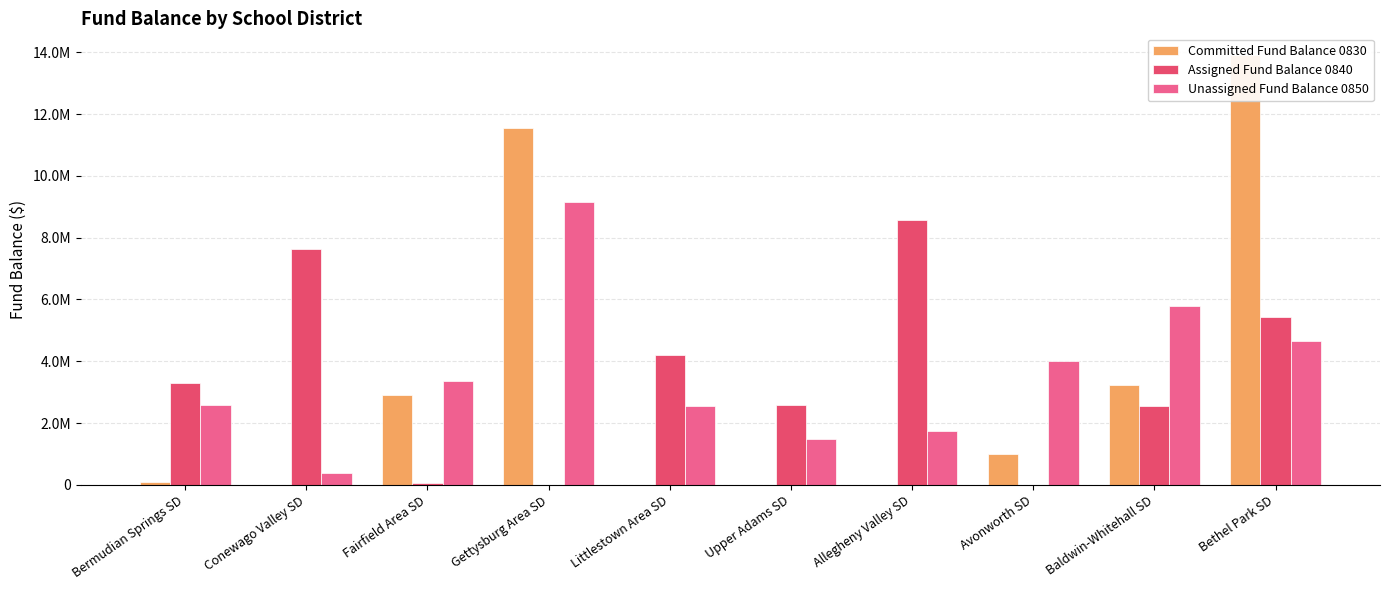

At which label does Committed Fund Balance 0830 reach its minimum?

Conewago Valley SD